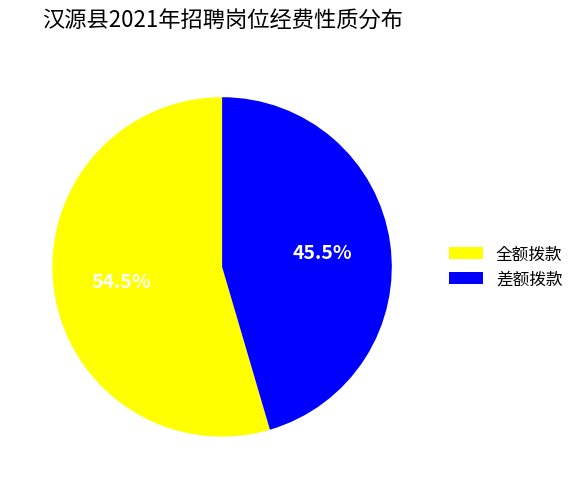

What is the smallest slice in the pie chart?

差额拨款